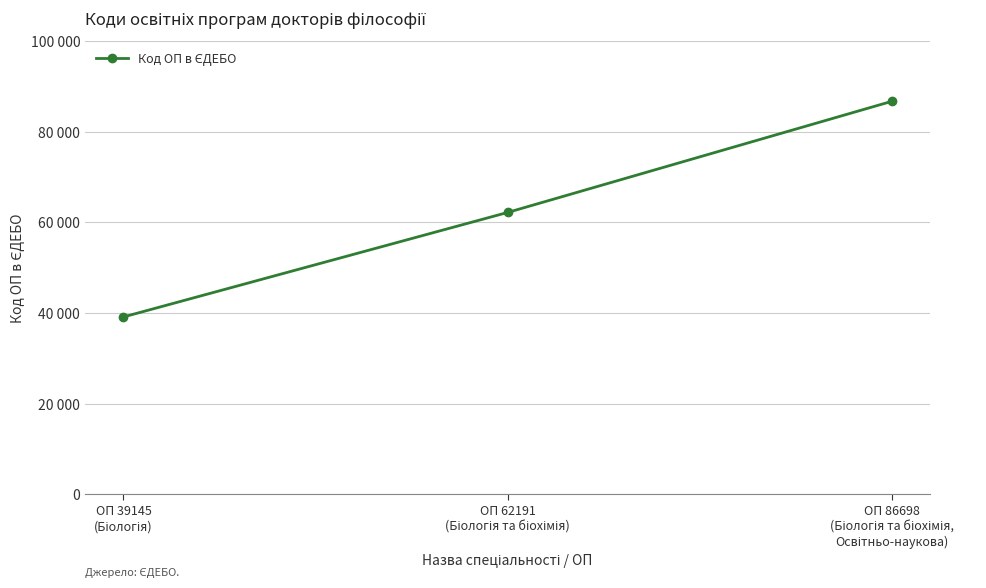

What is the maximum value shown in the chart?

86698